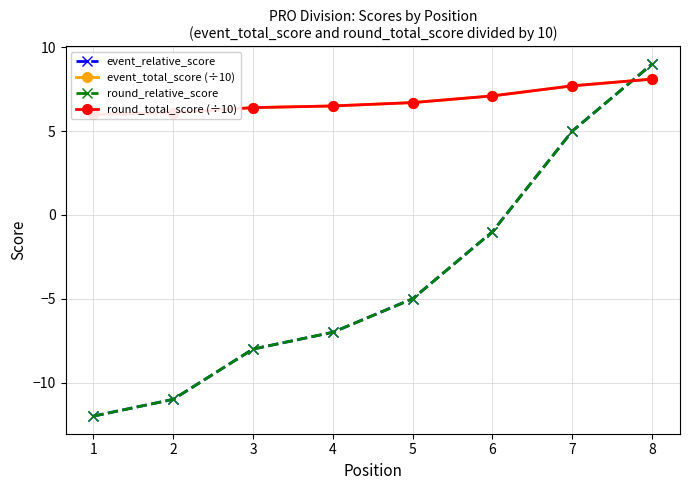

The round_total_score (÷10) series shows 10.3 at 2. True or false?

False